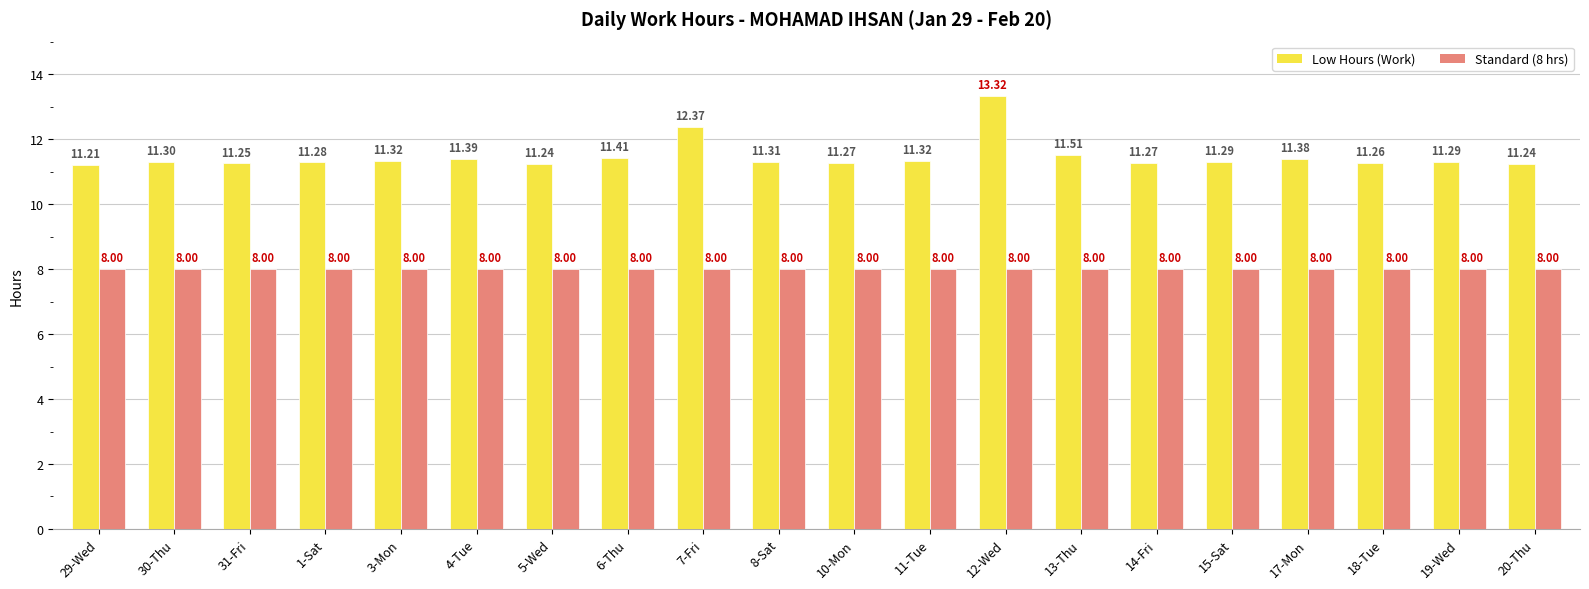

What is the total value across all series at 13-Thu?

19.5